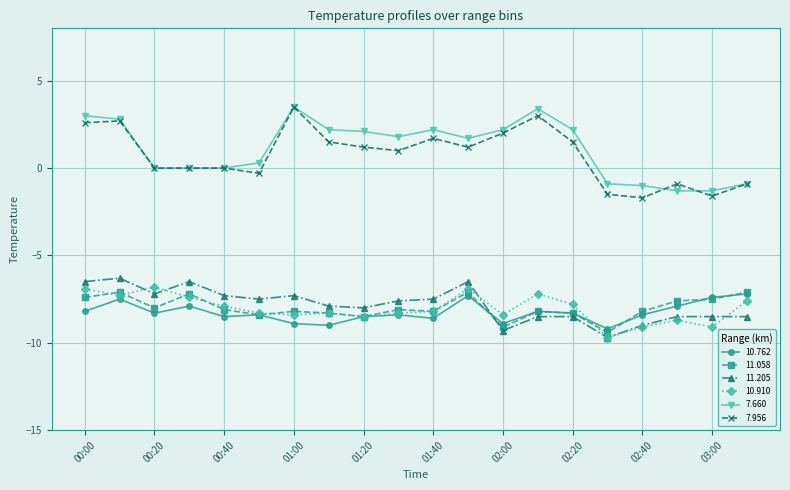

What is the maximum value shown in the chart?

3.5